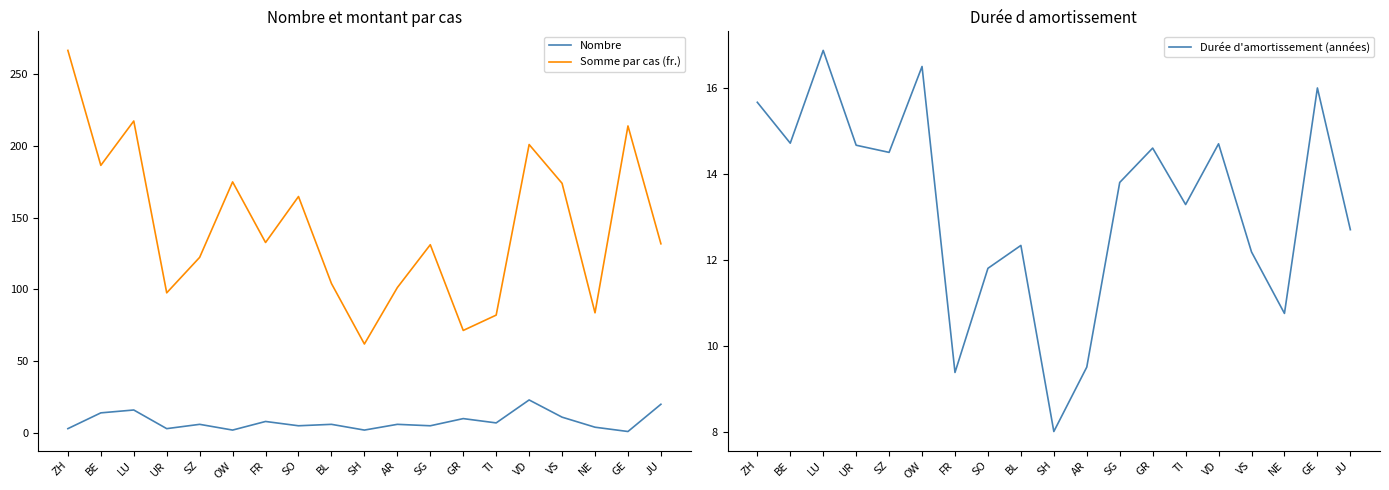

Which series has the widest spread of values?

Somme par cas (fr.)